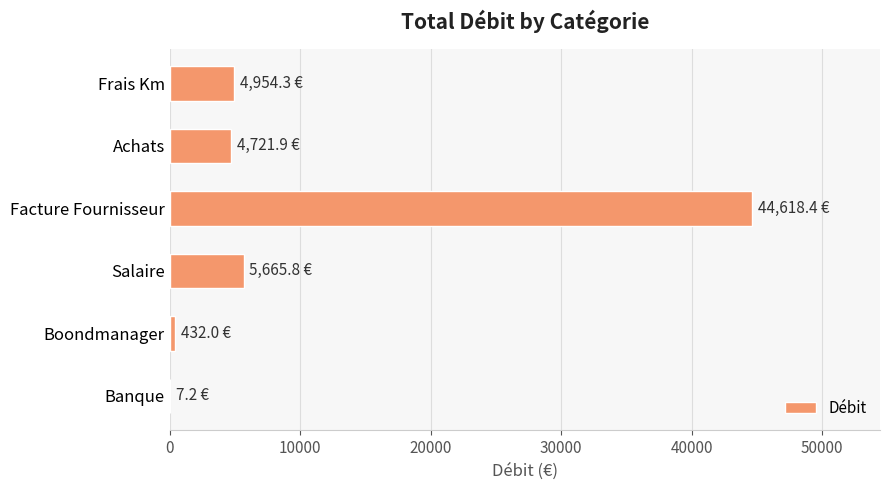

Are the bars horizontal?

Yes